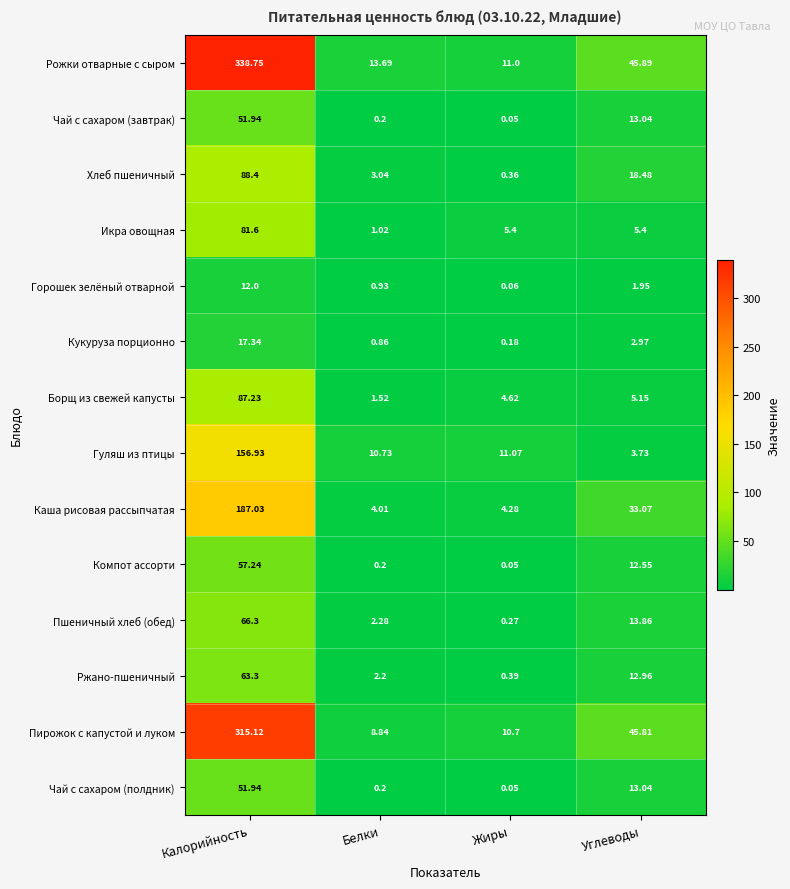

At which category is the sum across all series the highest?

Калорийность